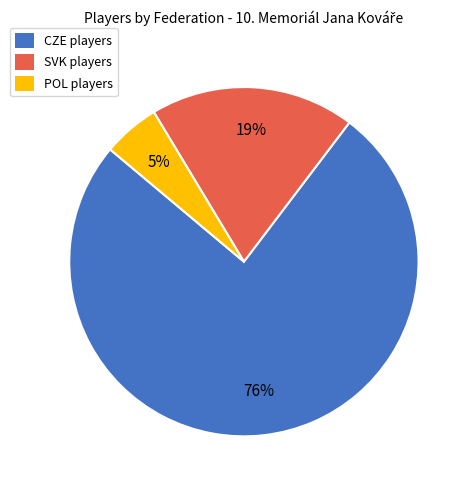

Which slice is the largest?

CZE